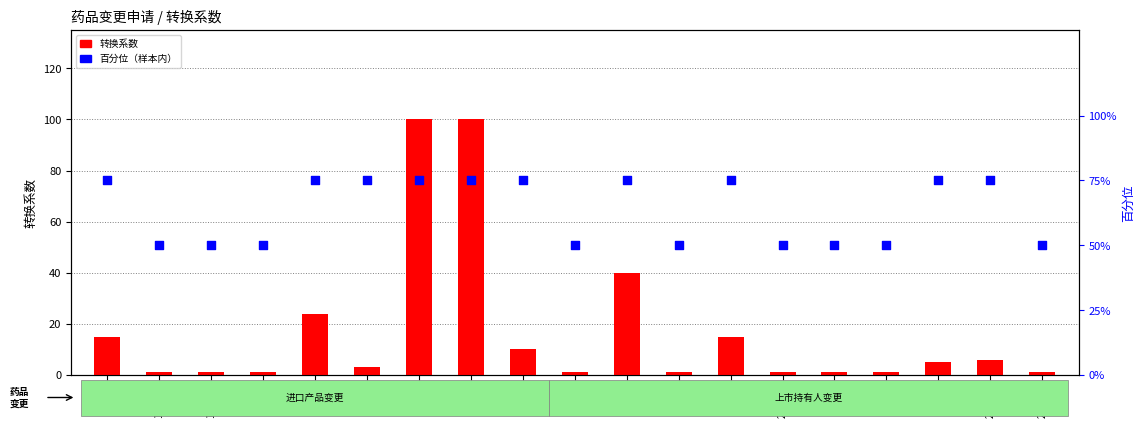

Which series has the widest spread of Y values?

转换系数